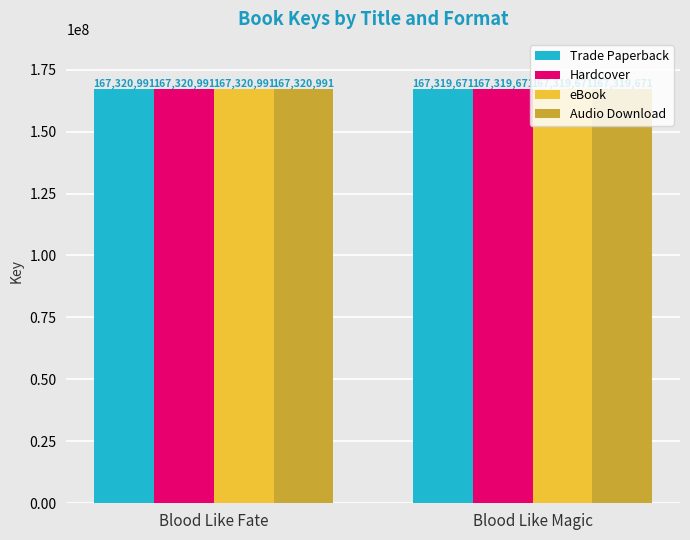

What is the greatest value displayed?

167320991